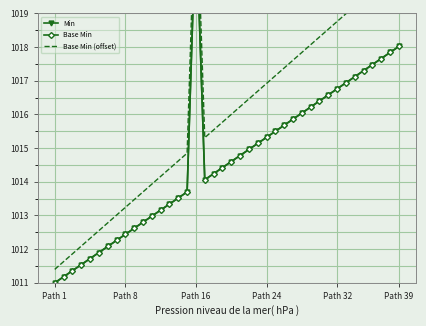

True or false: Min has a value of 1012.3 at 7.

True